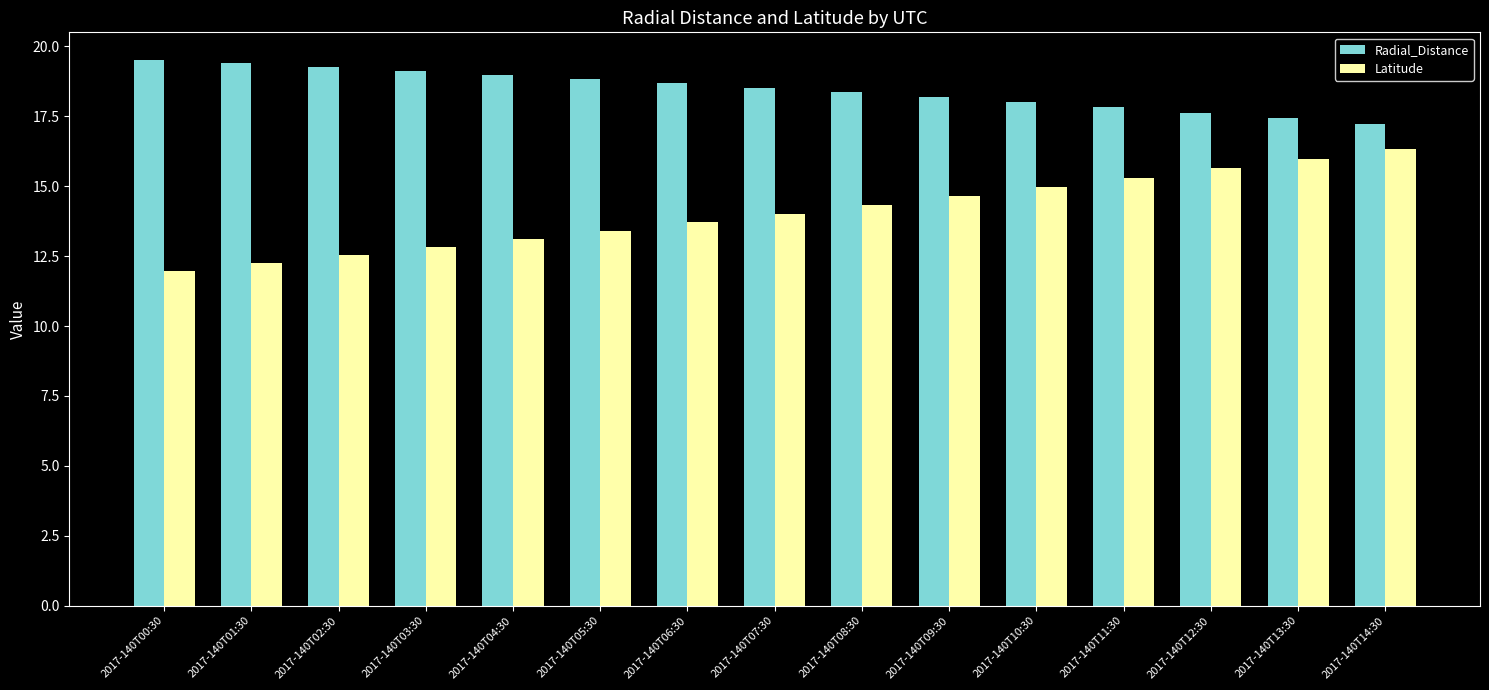

Are the bars grouped side by side (vs. stacked)?

Yes